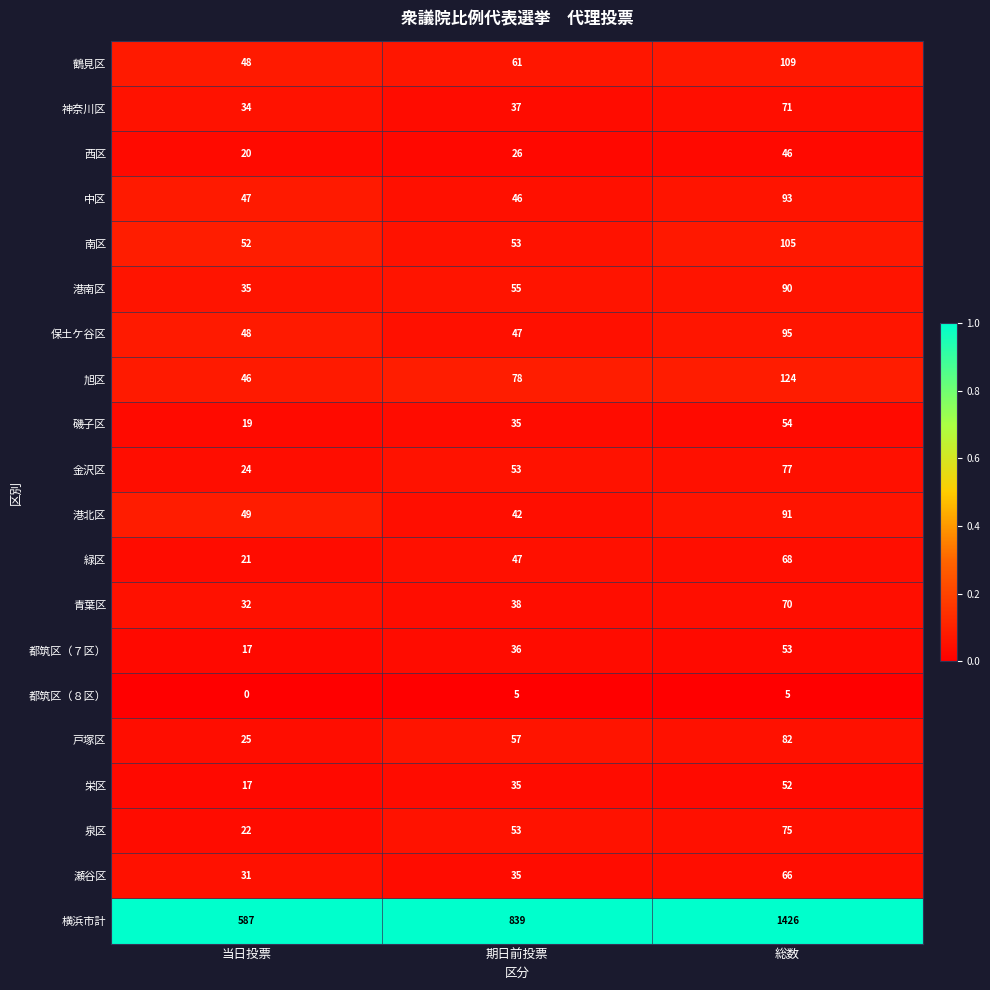

Which series has the largest range (max minus min)?

横浜市計